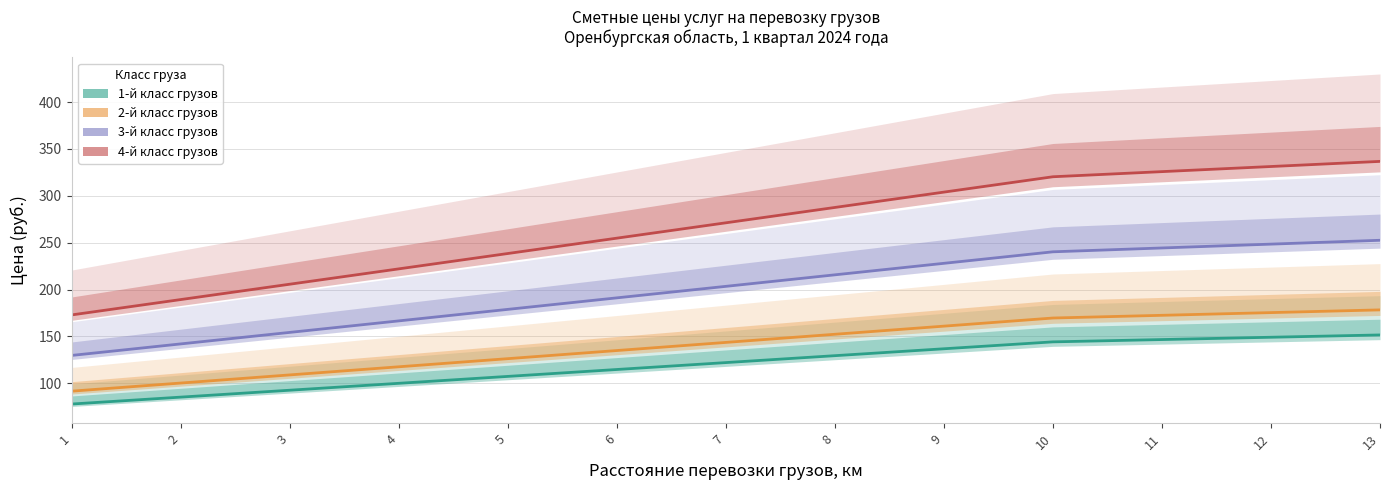

Is the value of 1-й класс грузов at 4 greater than the value of 3-й класс грузов at 7?

No